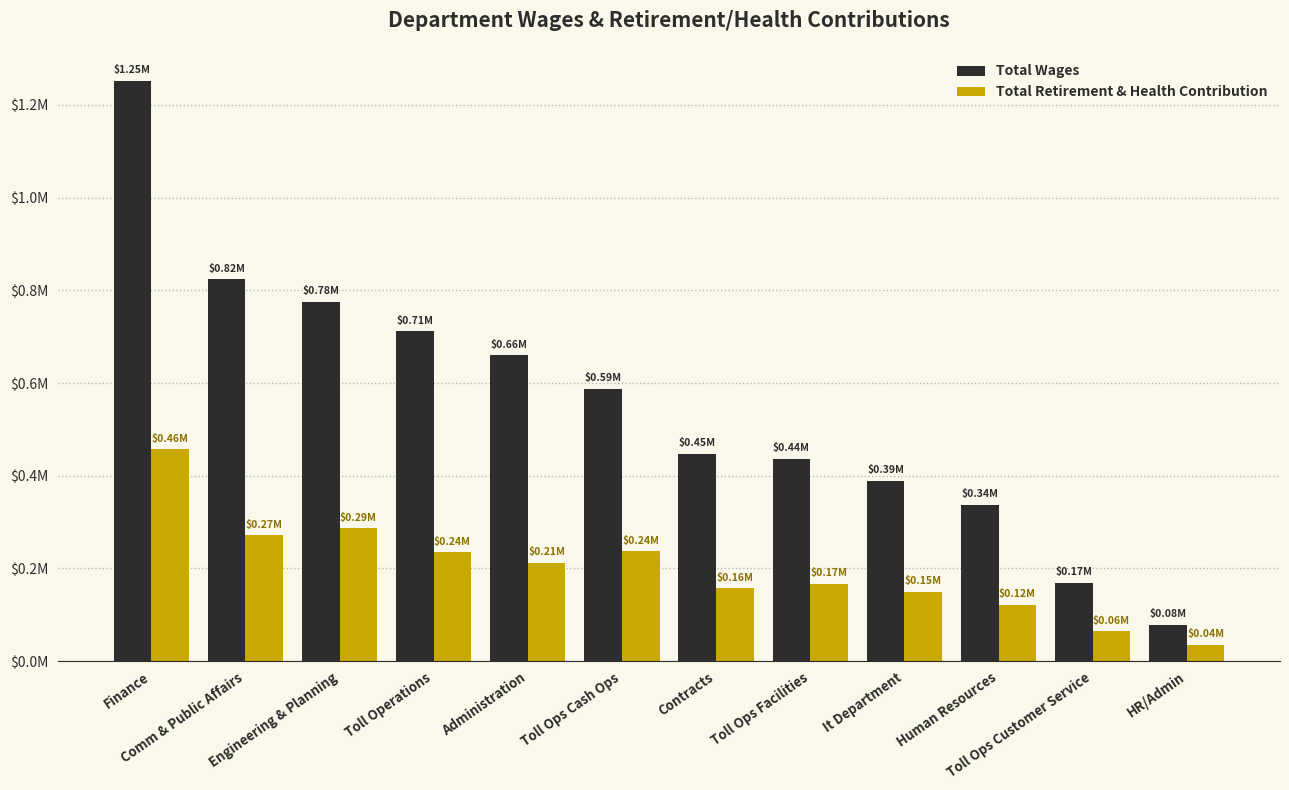

The Total Retirement & Health Contribution series shows 271805 at Comm & Public Affairs. True or false?

True